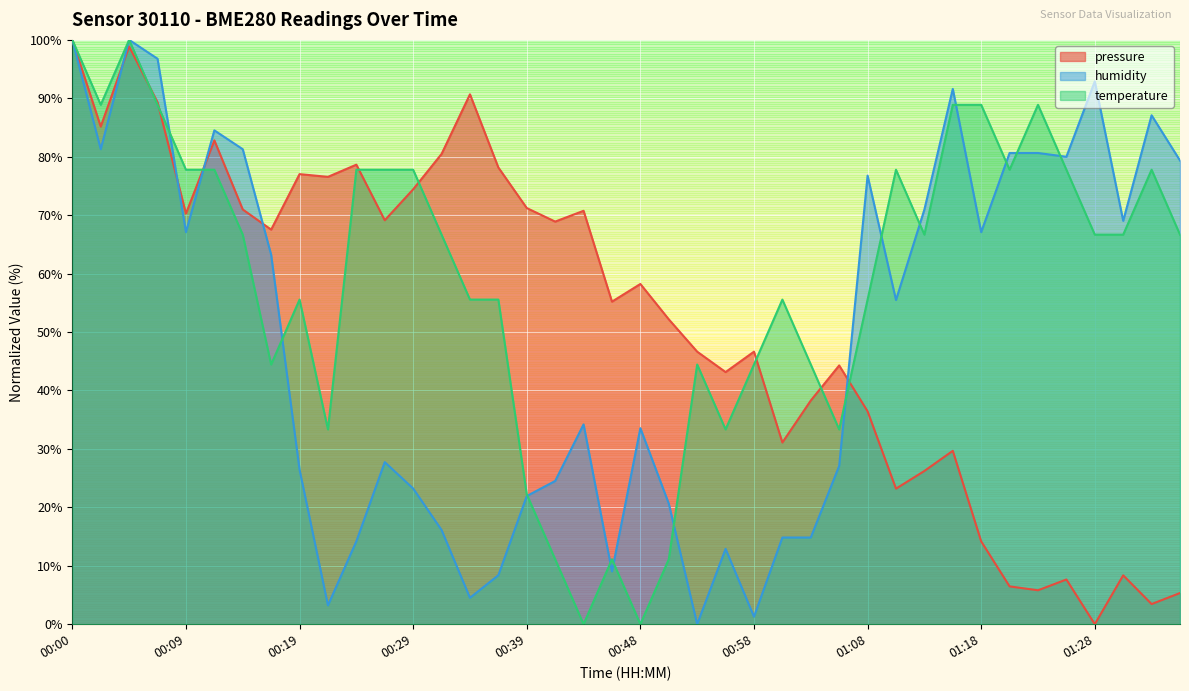

At which category is the sum across all series the highest?

00:00